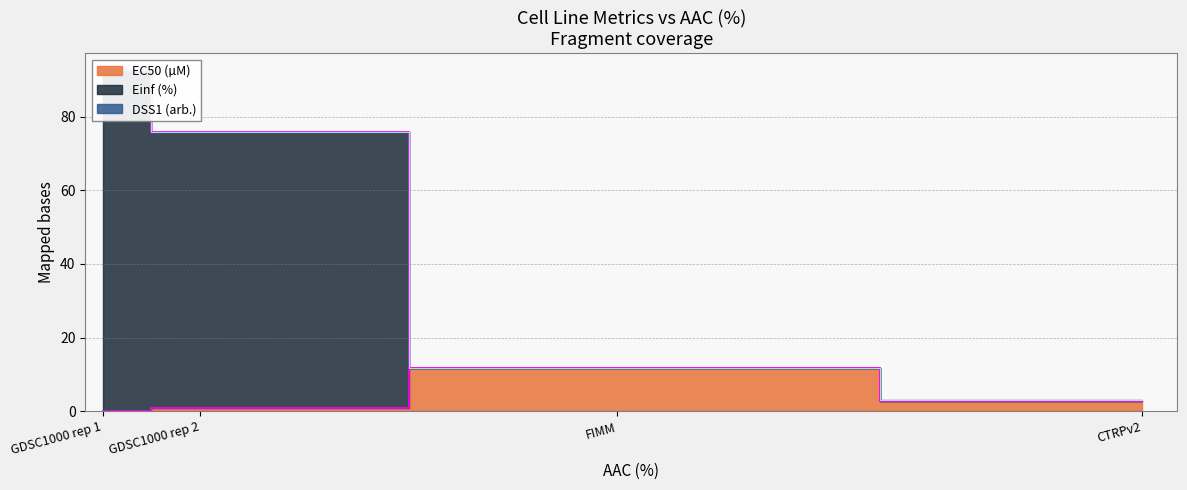

What is the label of the 2nd point from the left?

GDSC1000 rep 2